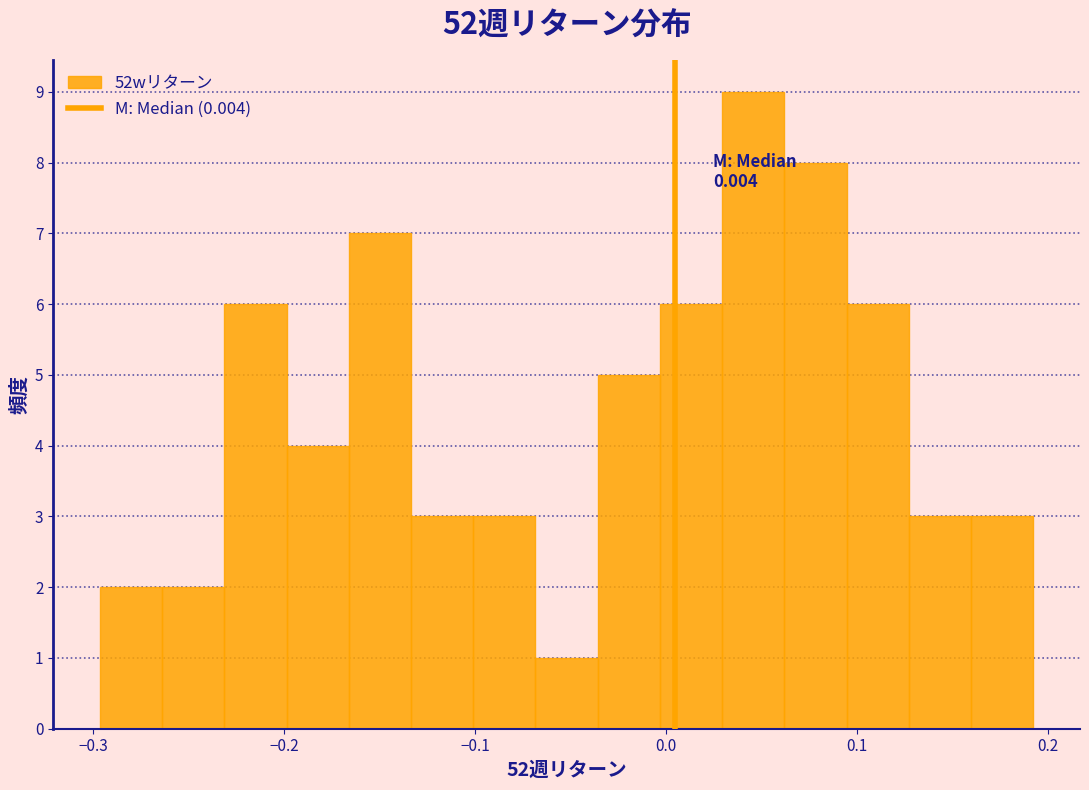

Read against the x-axis, roughly where is the centre of the tallest bar?

0.05